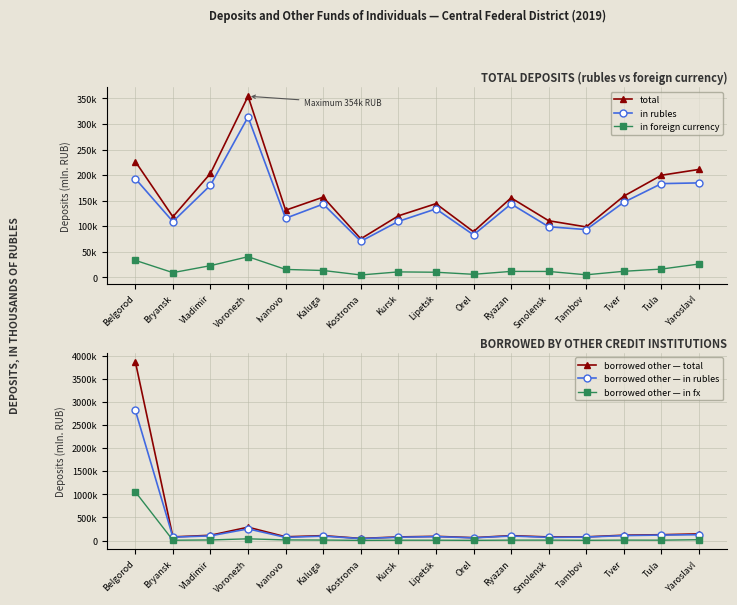

What is the maximum value for in rubles?

313584